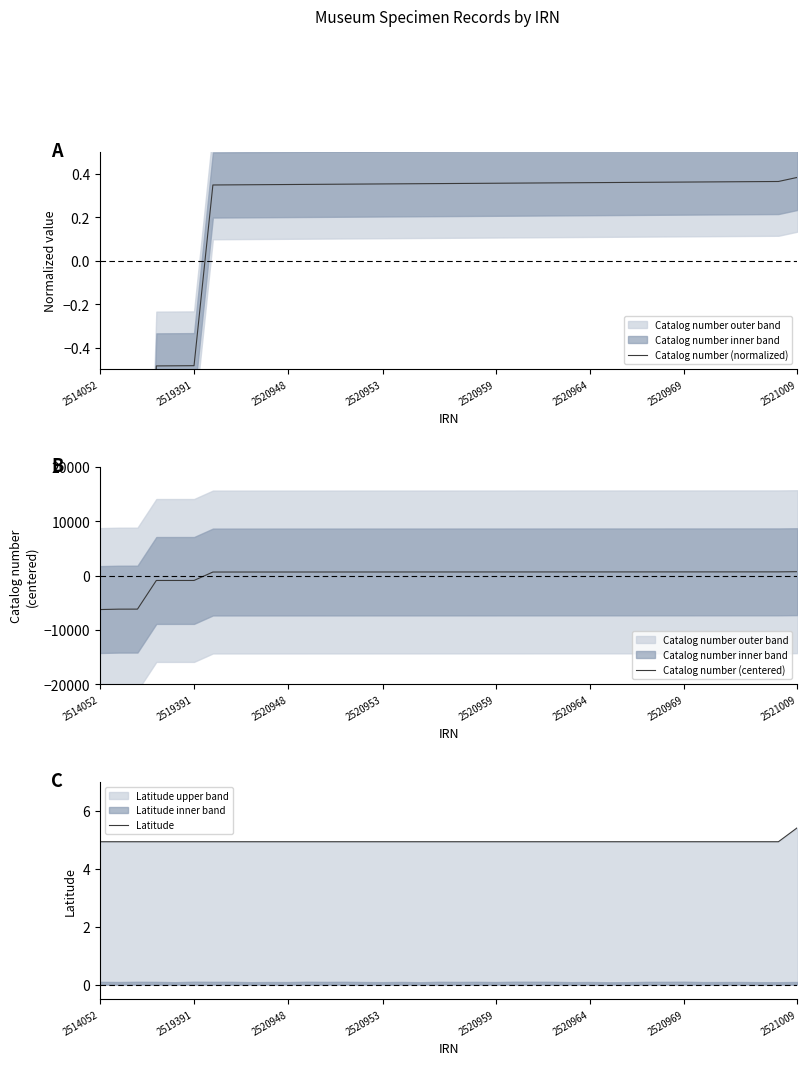

What is the lowest value of the Catalog number (centered) series?

-6260.7